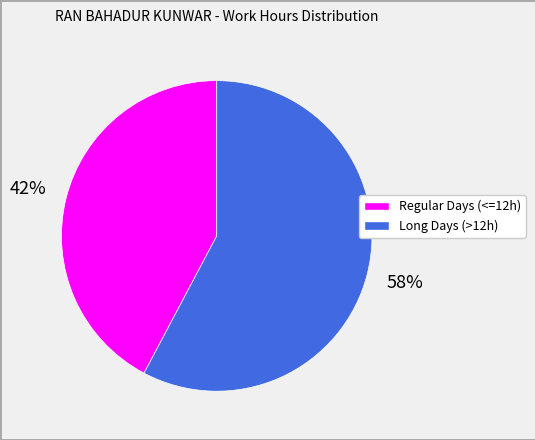

To the nearest percent, what is the difference between the largest and smallest slice percentages?

16%